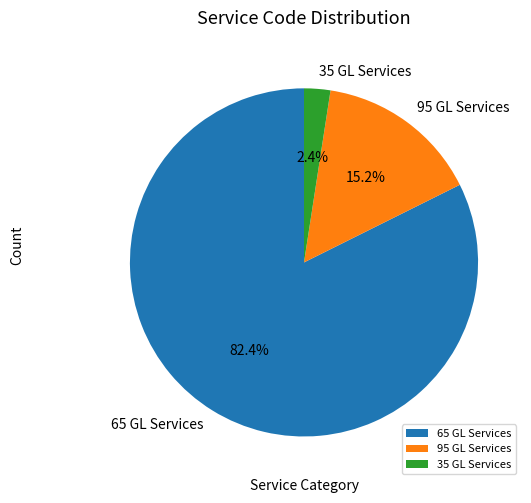

Combined, what portion of the pie is 35 GL Services and 65 GL Services?

84.8%